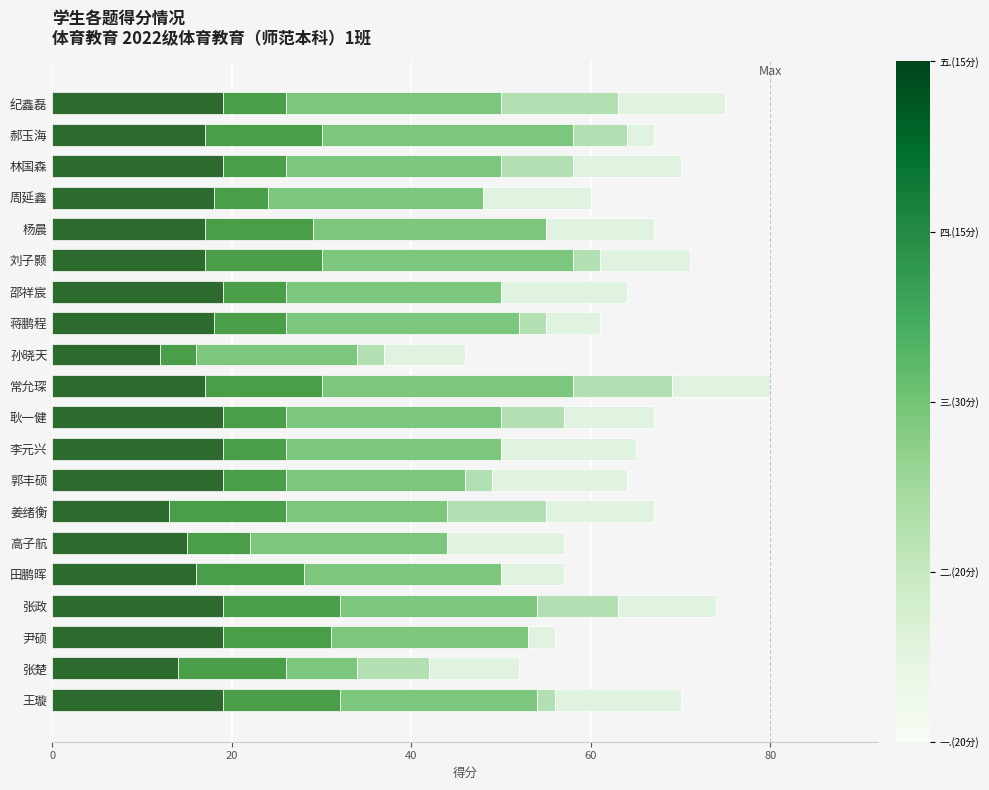

What is the total value across all series at 刘子颢?

71